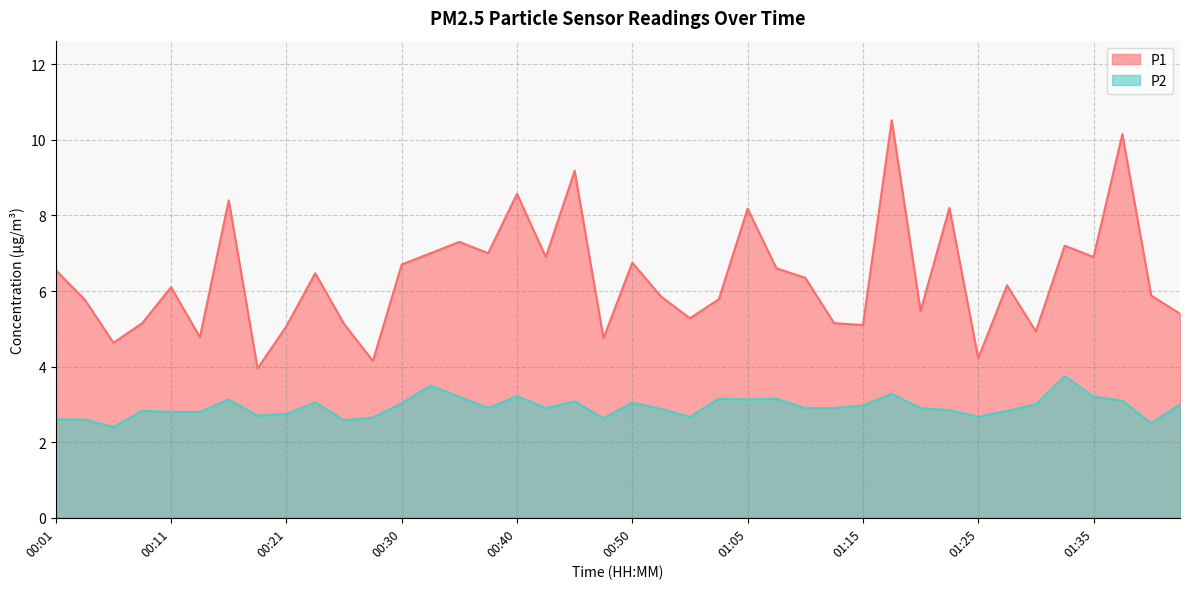

True or false: P2 and P1 cross at least once.

False